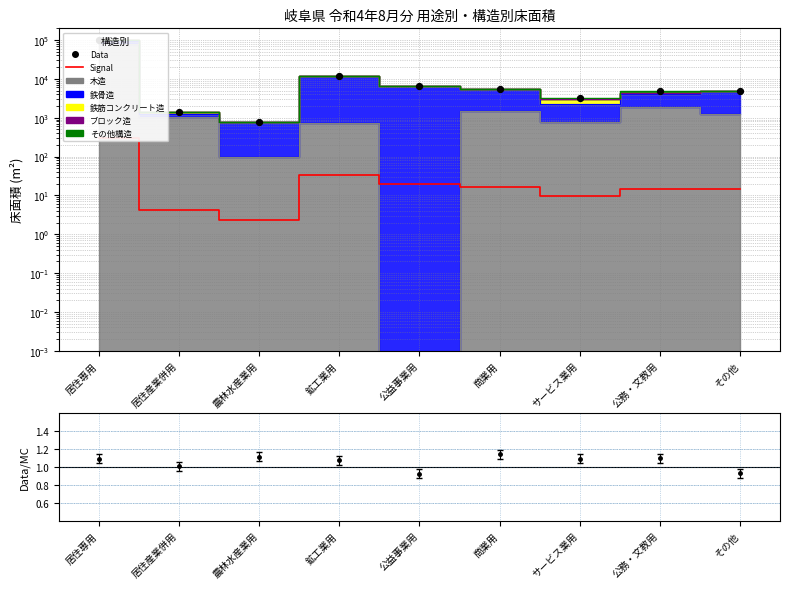

At how many categories does at least one series exceed 14867?

1